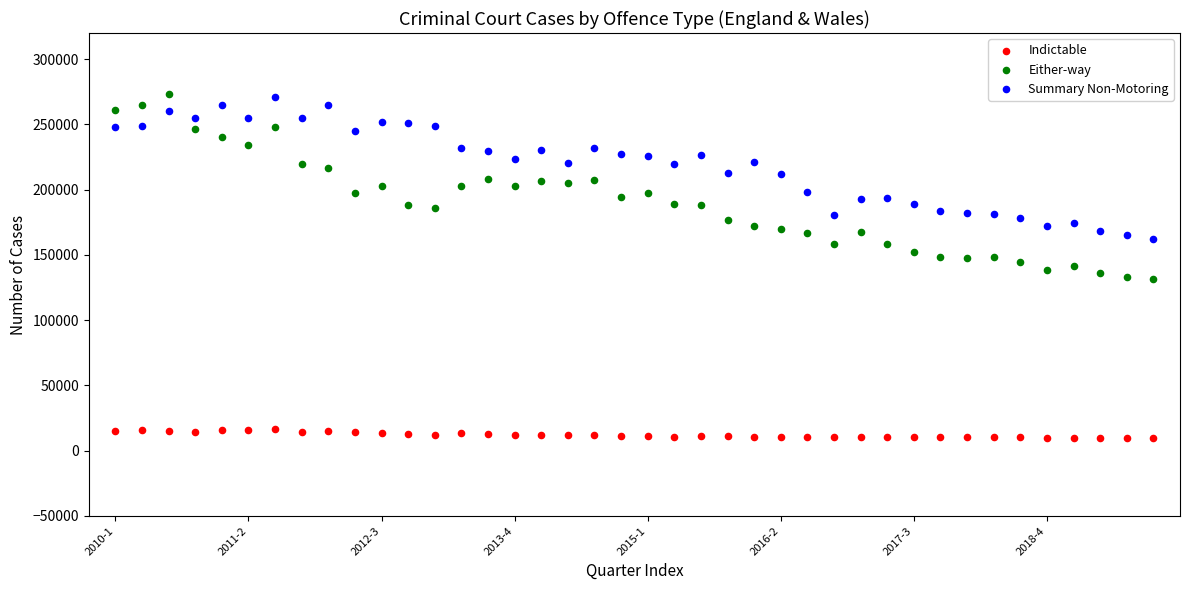

Which series reaches the minimum Y coordinate?

Indictable